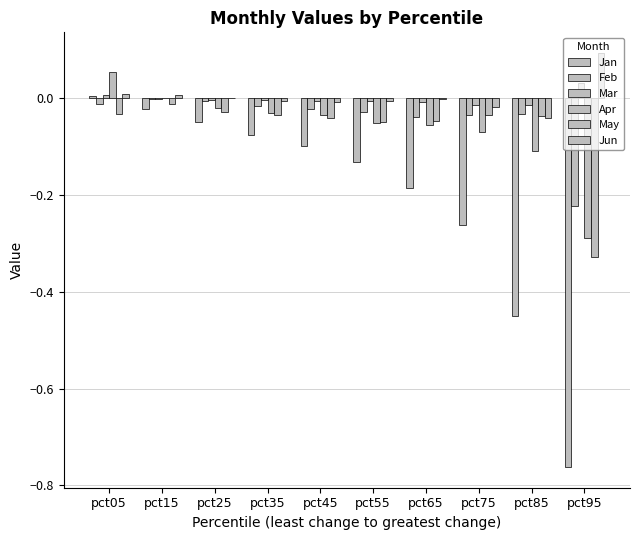

Count the number of data series in this chart.

6